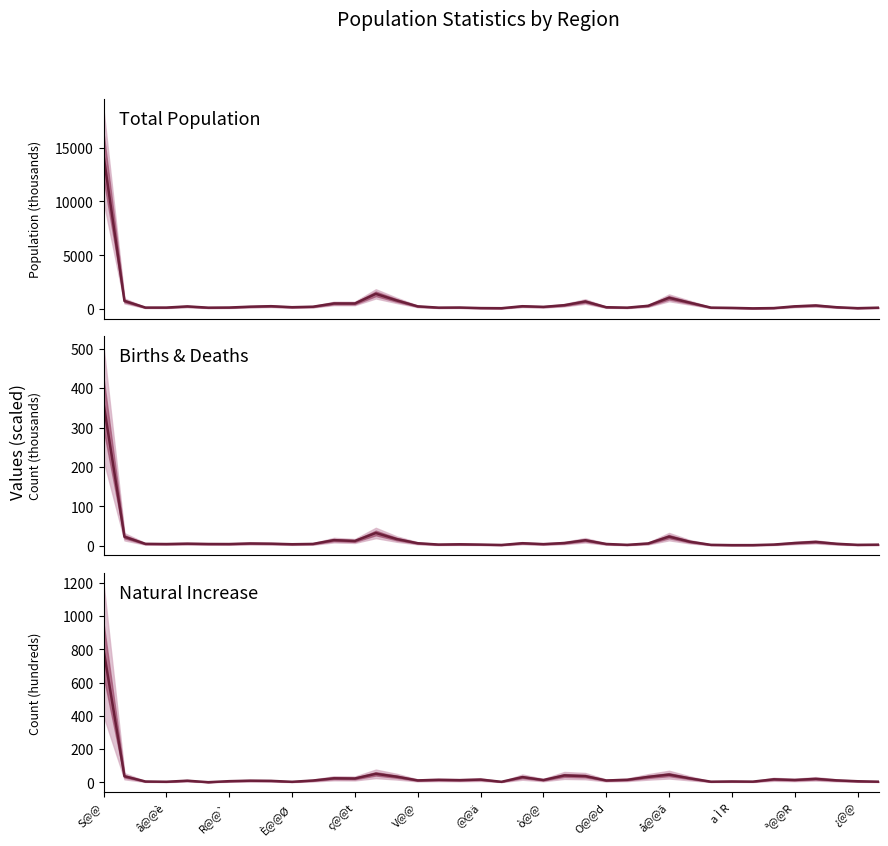

How many values in the Total series are below 232?

19